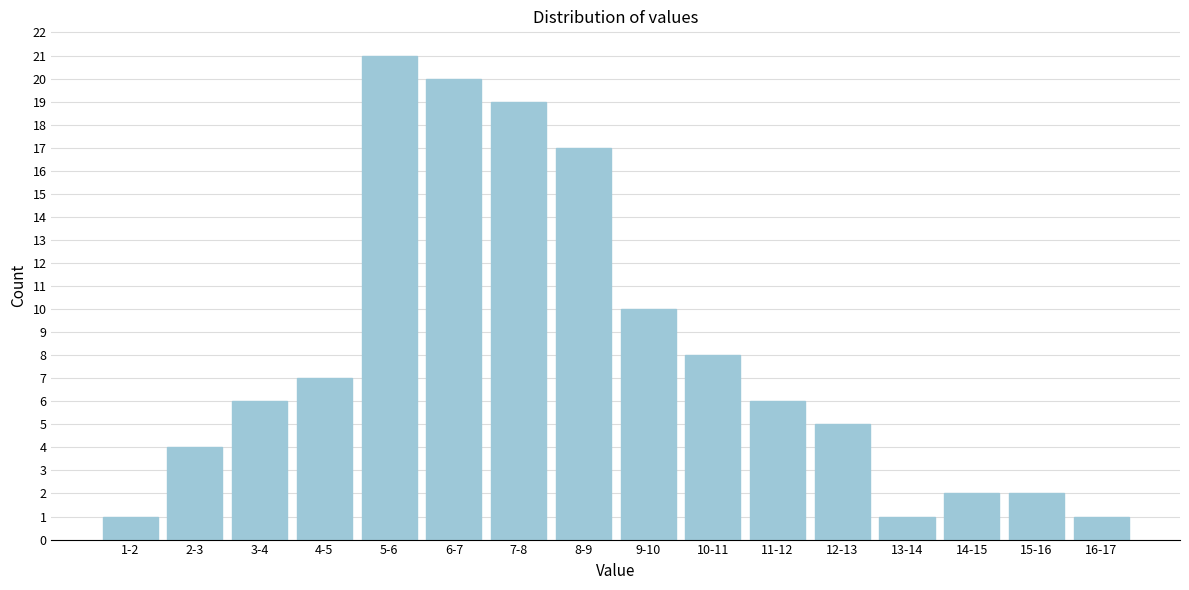

Reading right to left, what are all the values shown in this chart?

1	2	2	1	5	6	8	10	17	19	20	21	7	6	4	1